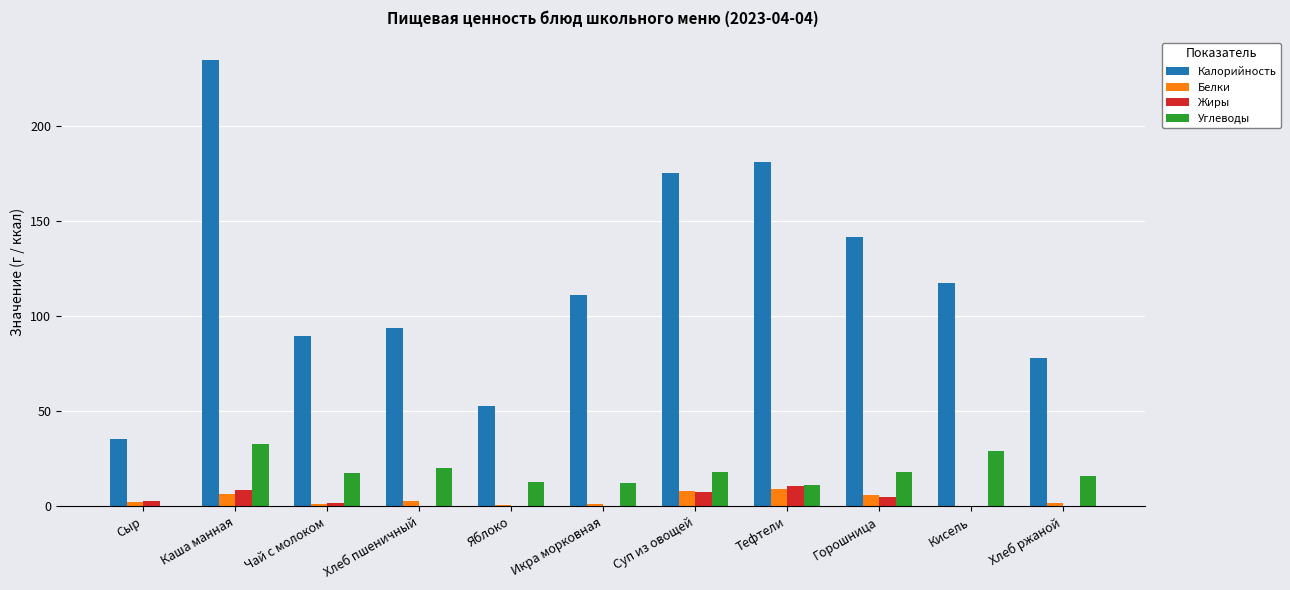

How many groups of bars are there?

11